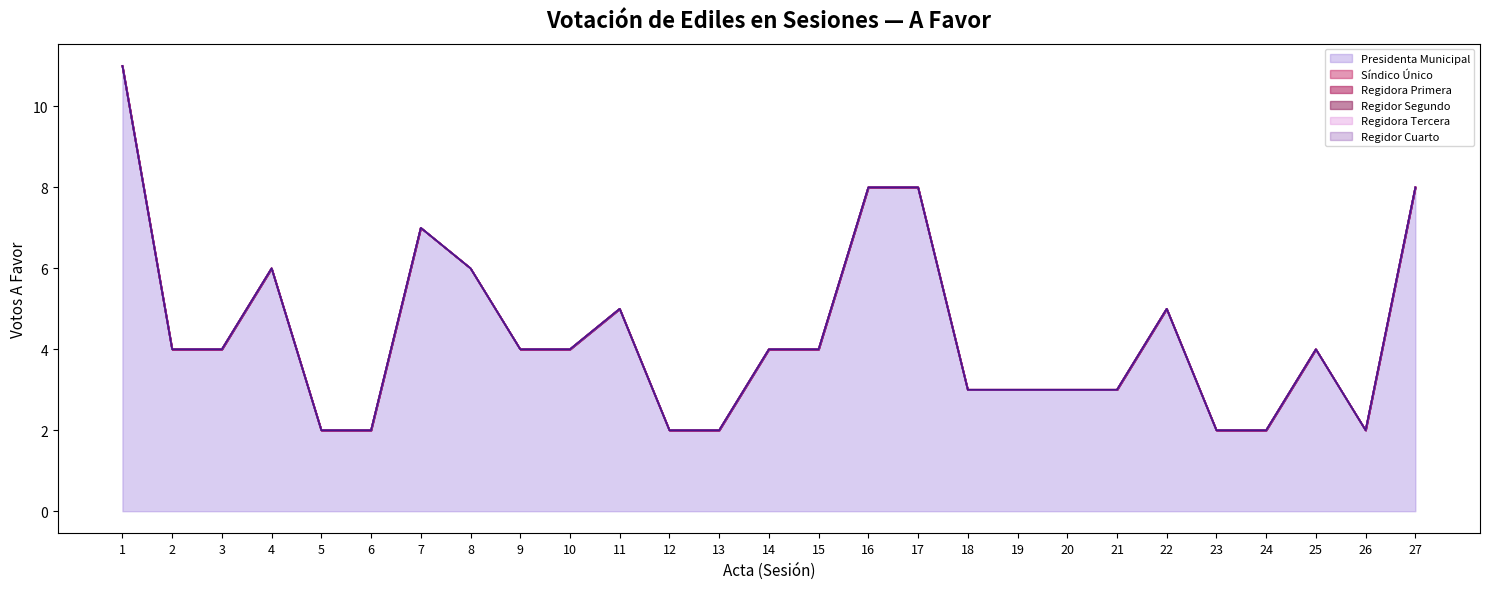

Reading left to right, list all the values displayed in this chart.

Presidenta Municipal line: 11	4	4	6	2	2	7	6	4	4	5	2	2	4	4	8	8	3	3	3	3	5	2	2	4	2	8
Síndico Único line: 11	4	4	6	2	2	7	6	4	4	5	2	2	4	4	8	8	3	3	3	3	5	2	2	4	2	8
Regidora Primera line: 11	4	4	6	2	2	7	6	4	4	5	2	2	4	4	8	8	3	3	3	3	5	2	2	4	2	8
Regidor Segundo line: 11	4	4	6	2	2	7	6	4	4	5	2	2	4	4	8	8	3	3	3	3	5	2	2	4	2	8
Regidora Tercera line: 11	4	4	6	2	2	7	6	4	4	5	2	2	4	4	8	8	3	3	3	3	5	2	2	4	2	8
Regidor Cuarto line: 11	4	4	6	2	2	7	6	4	4	5	2	2	4	4	8	8	3	3	3	3	5	2	2	4	2	8